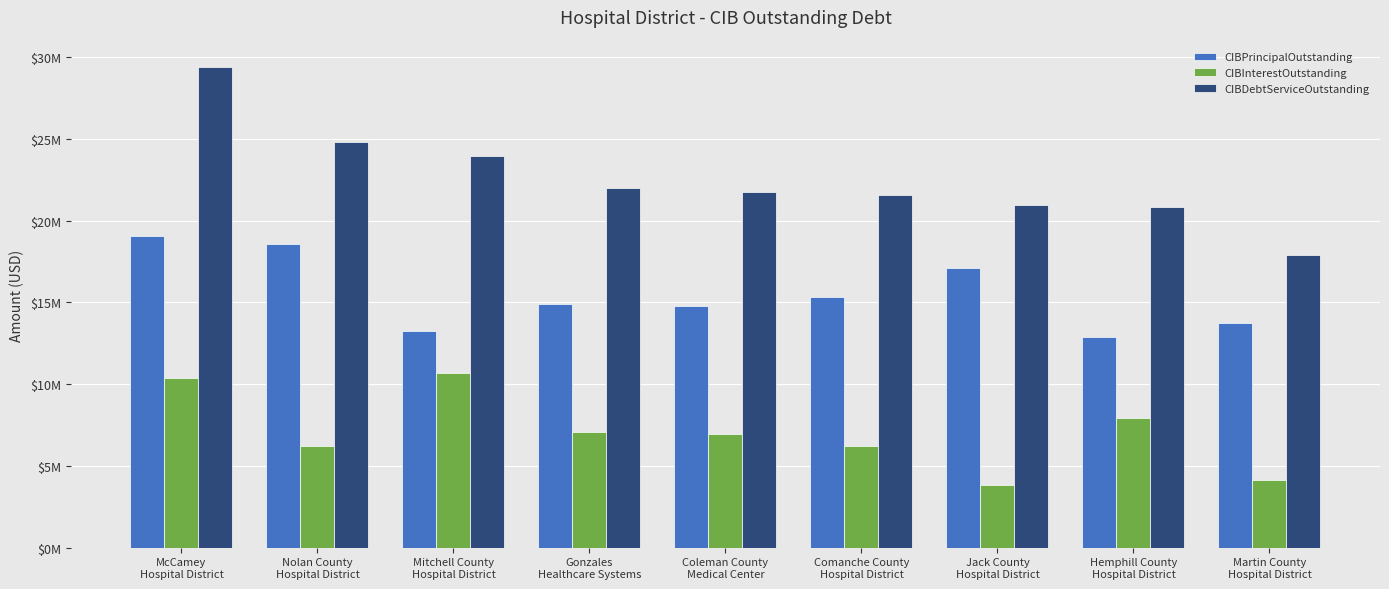

Which category has the highest value across all series?

McCamey
Hospital District